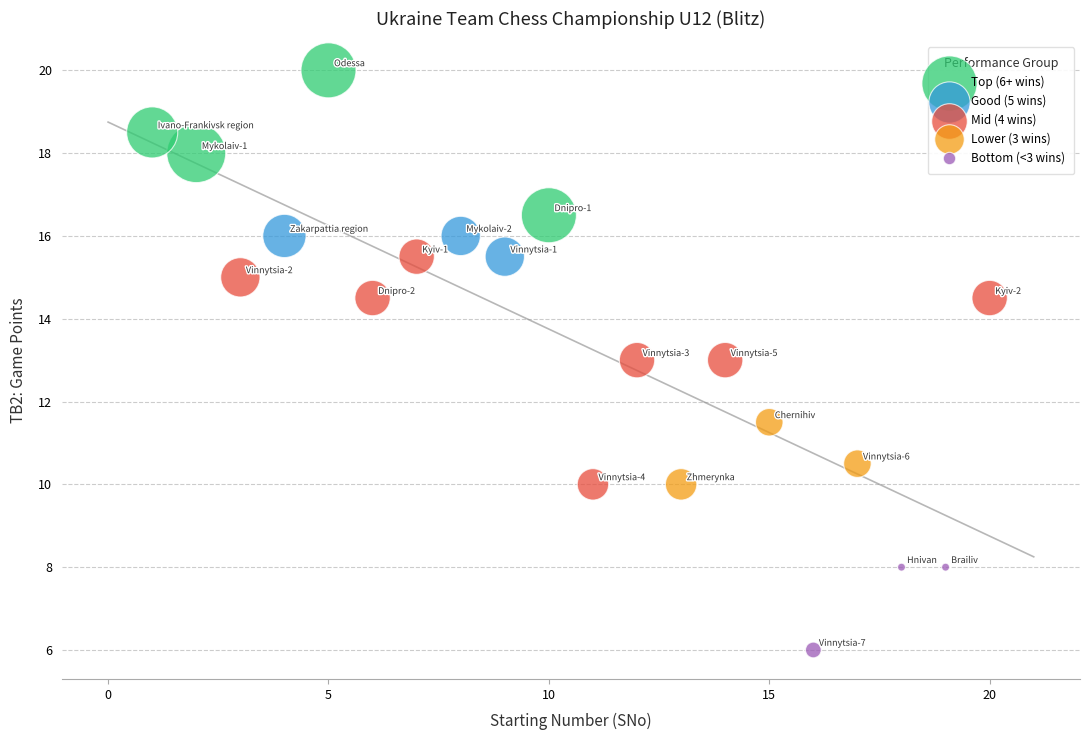

Which series reaches the minimum Y coordinate?

Bottom (<3 wins)